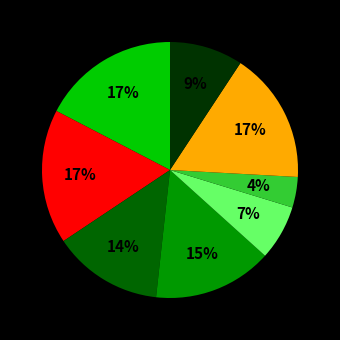

How many segments does this pie chart have?

8